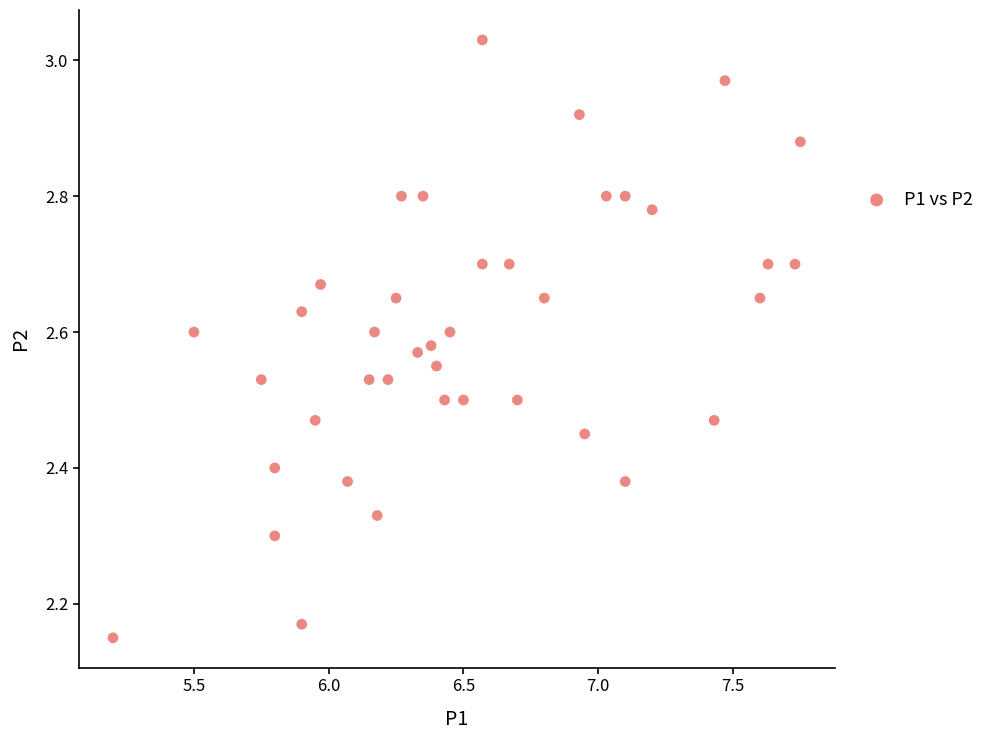

What is the range of Y values (max minus min)?

0.9